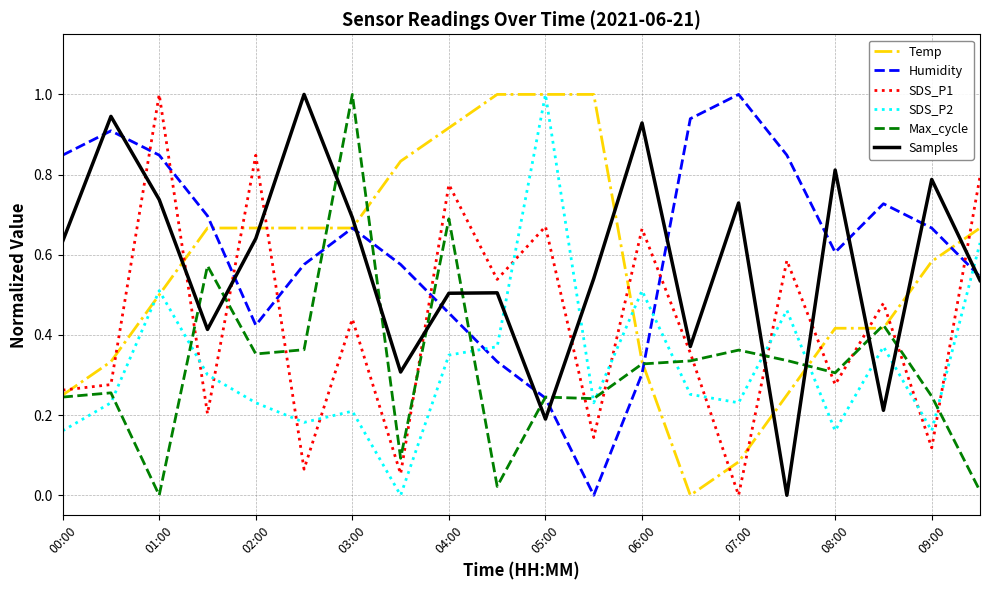

True or false: Temp and Samples cross at least once.

True